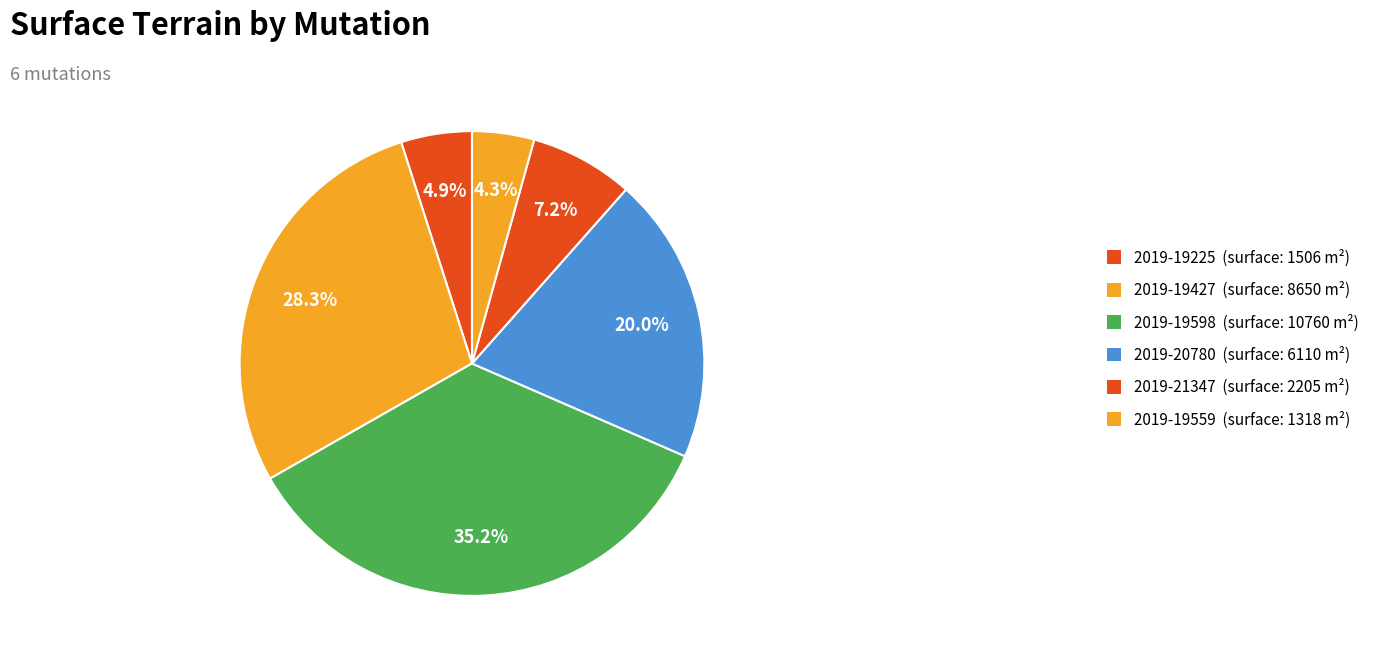

To the nearest percent, what is the difference between the 2019-19225 and 2019-21347 slice percentages?

2%